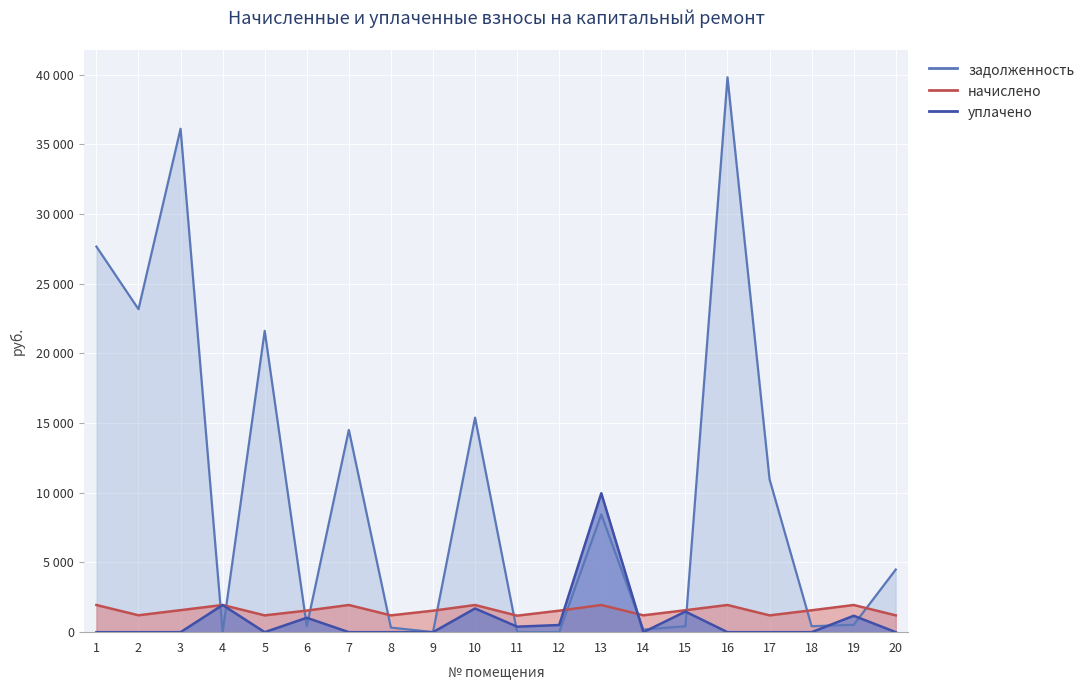

At which category does the chart reach its minimum across all series?

4